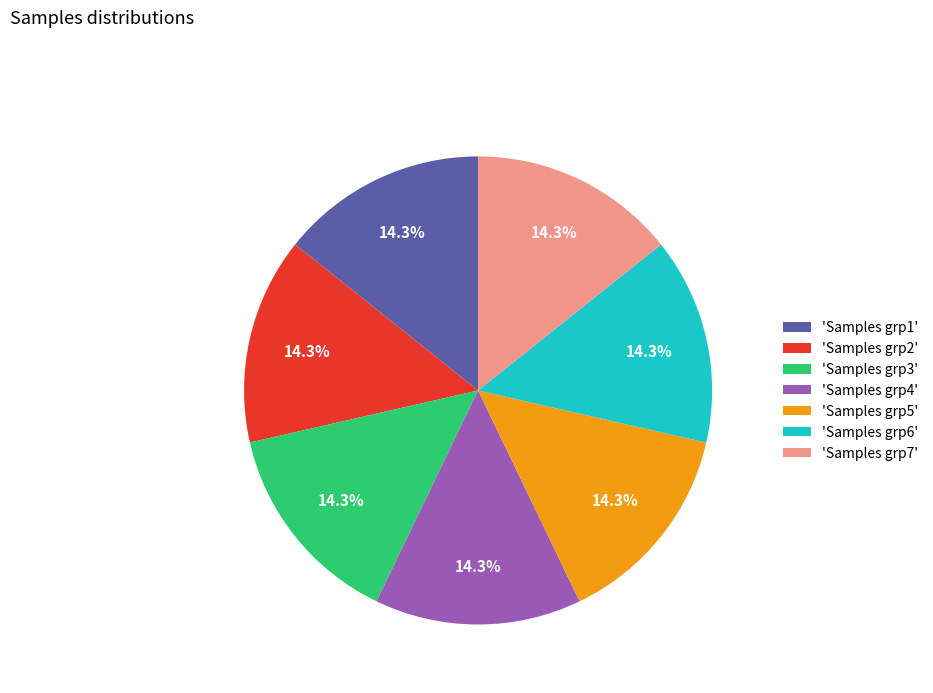

Is 'Samples grp3' the majority of the pie?

No